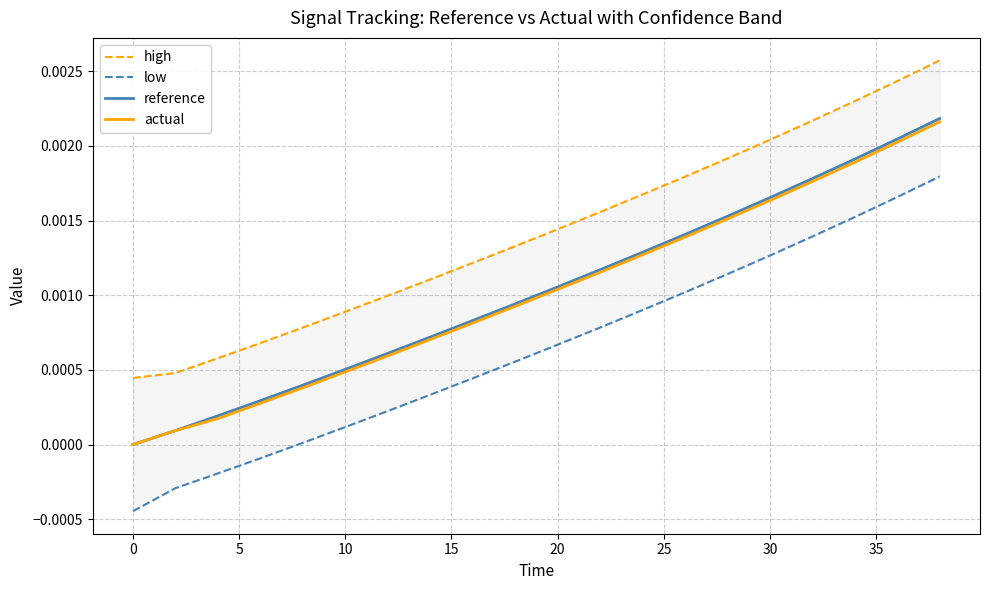

The value of high at 0 is 0.0. True or false?

False